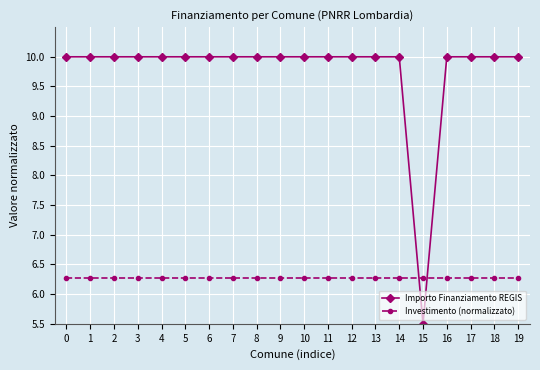

What is the value of the Investimento (normalizzato) point at the 12th from the left?

6.3